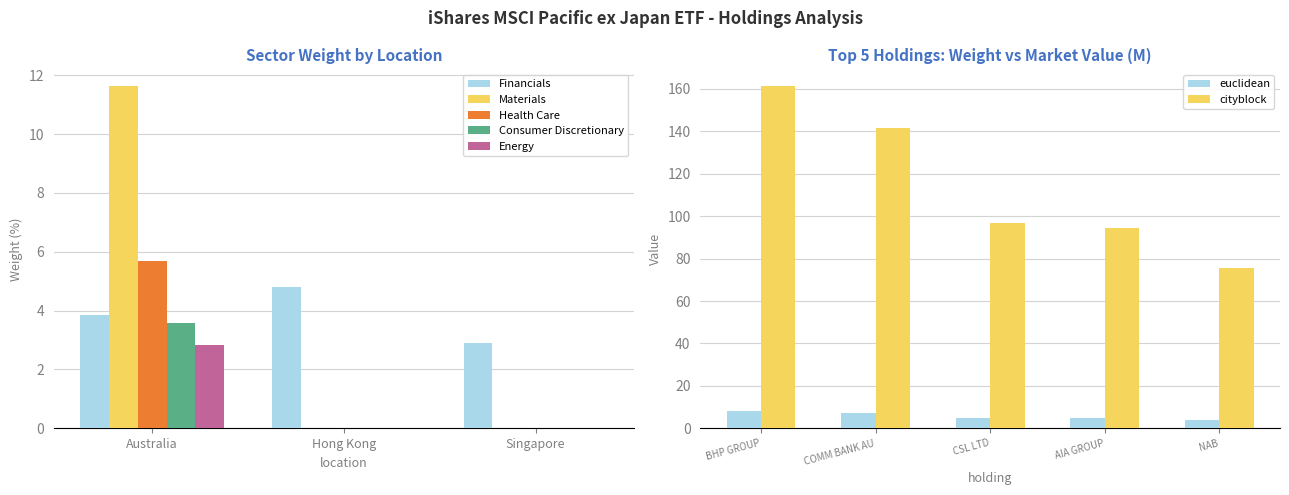

Which series has the widest spread of values?

BHP GROUP LTD